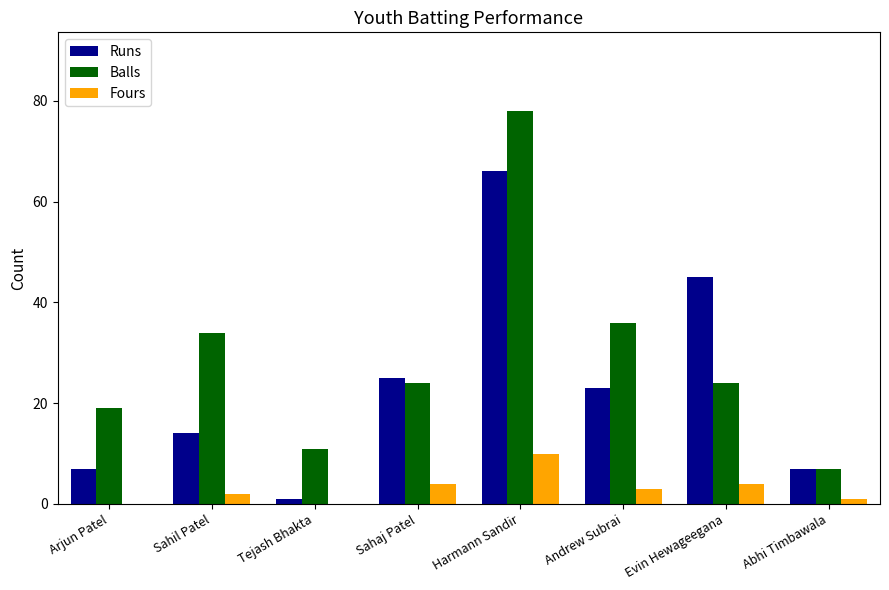

What is the sum of all Fours values?

24